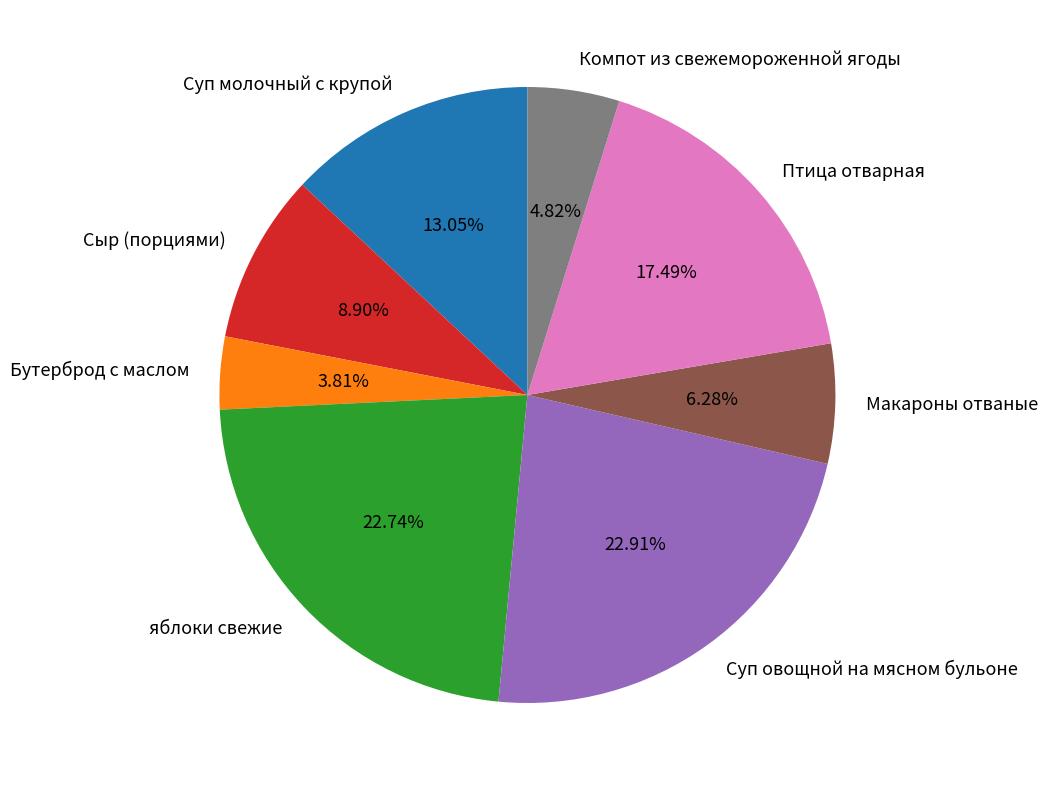

To the nearest percent, what portion does Суп овощной на мясном бульоне represent?

23%